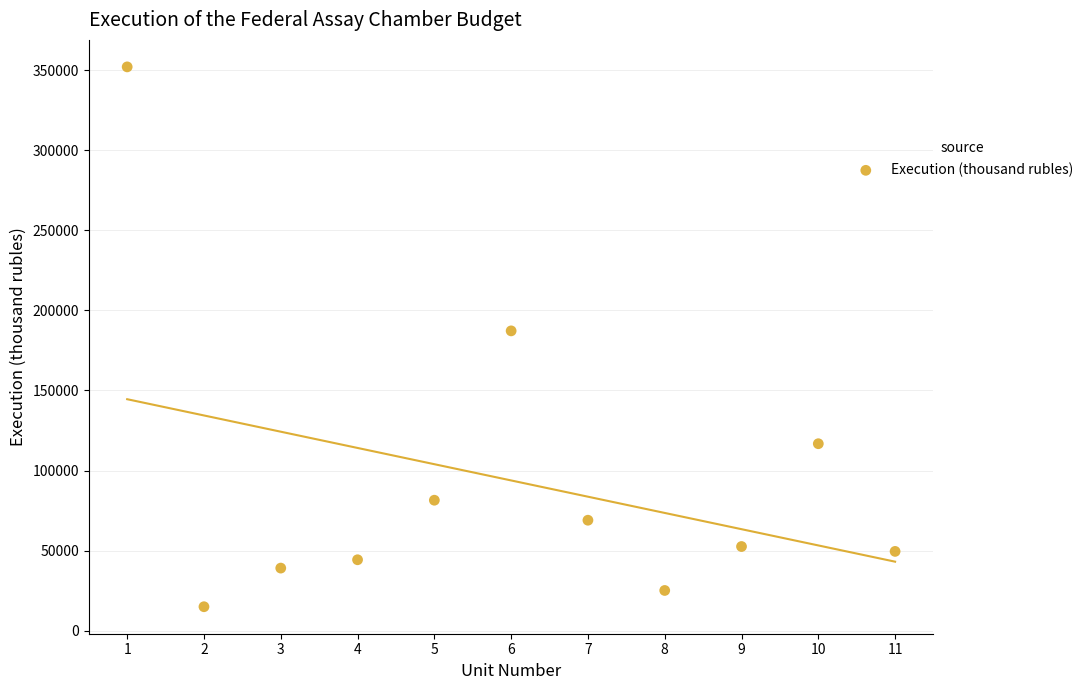

What is the range of Y values (max minus min)?

337134.0